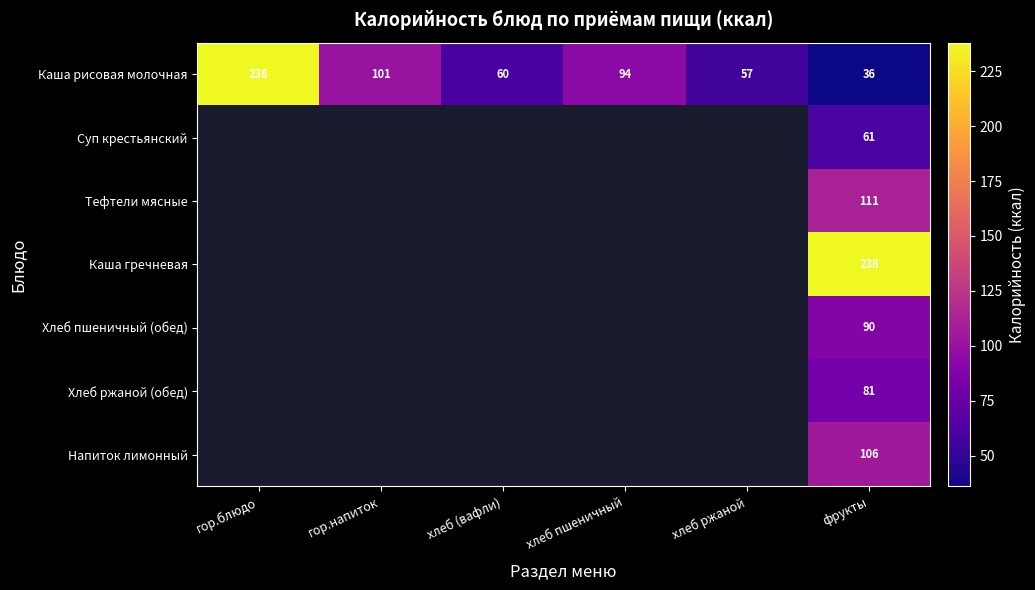

True or false: Хлеб ржаной (обед) has a value of 81 at фрукты.

True